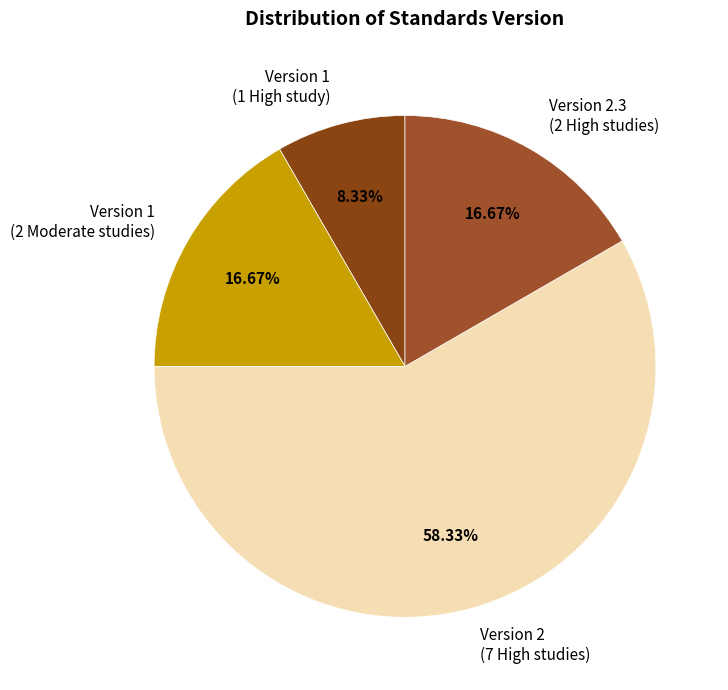

Is the sum of Version 1 (2 Moderate studies) and Version 1 (1 High study) greater than half?

No